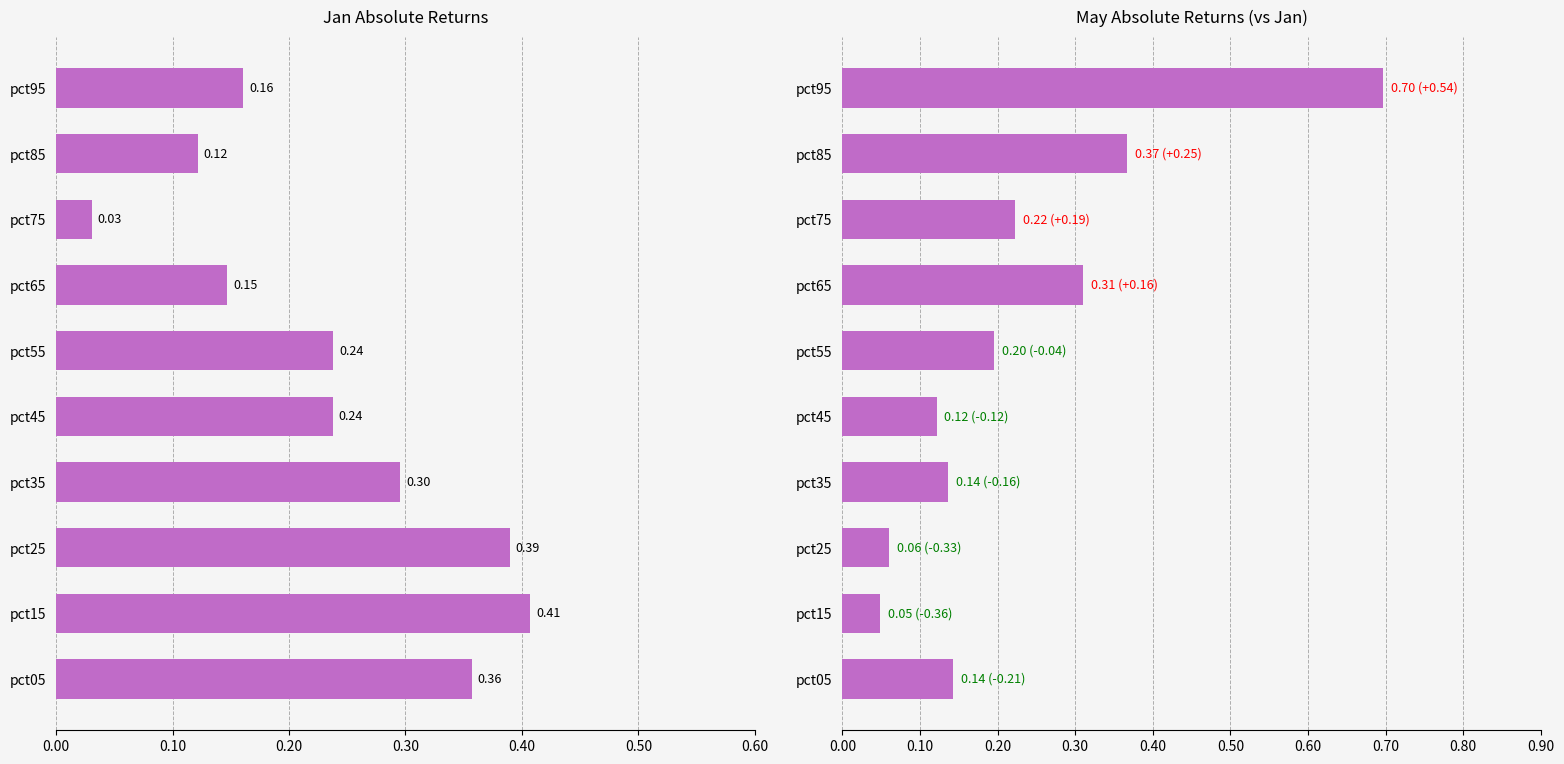

Rank the series by their maximum value, from lowest to highest.

Jan, May